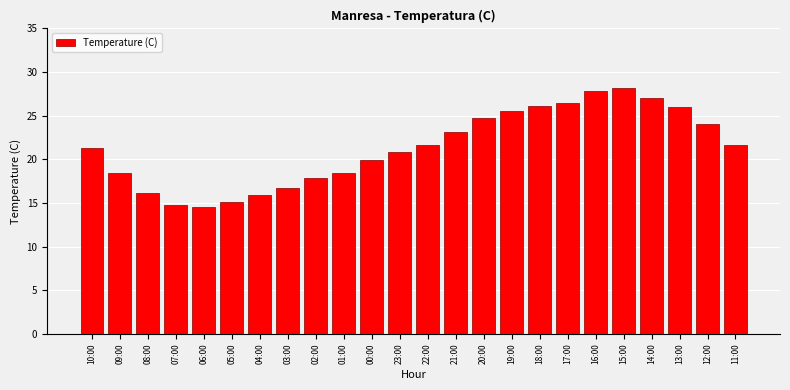

What position from the left is 09:00?

2